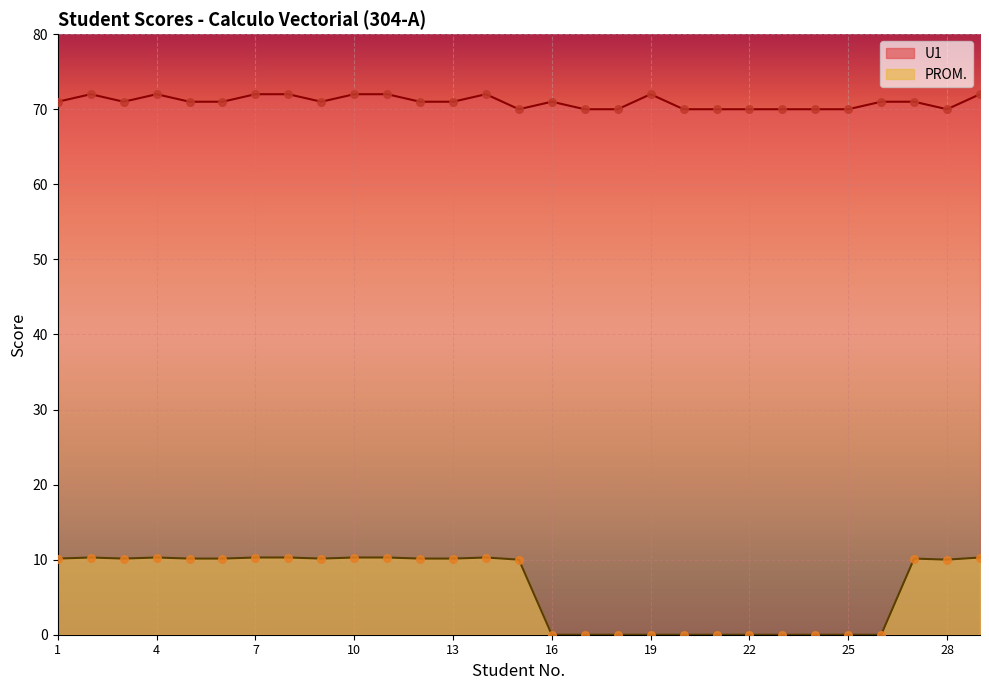

Is the value of PROM. at 26 greater than the value of U1 at 9?

No